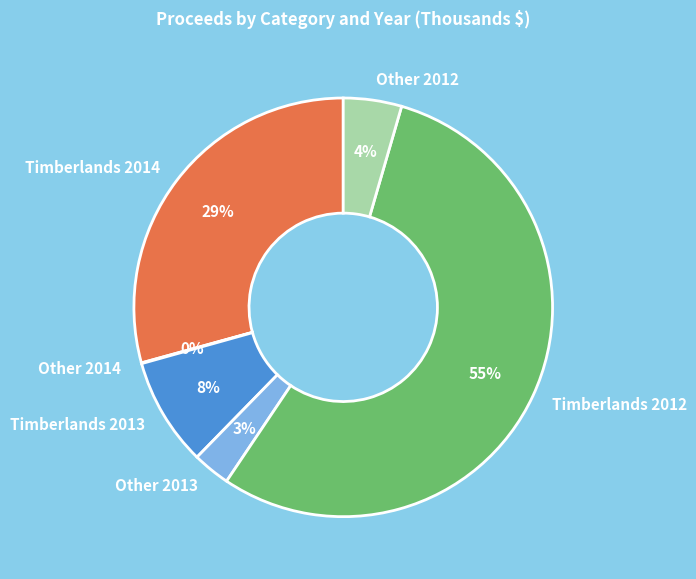

To the nearest percent, what is the average slice percentage?

17%